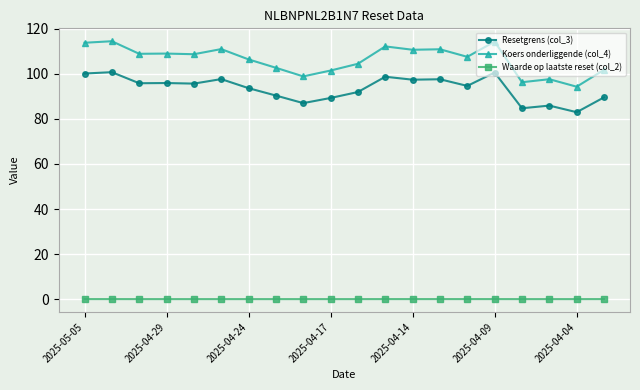

What is the difference between the second highest and second lowest values in the Resetgrens (col_3) series?

15.9